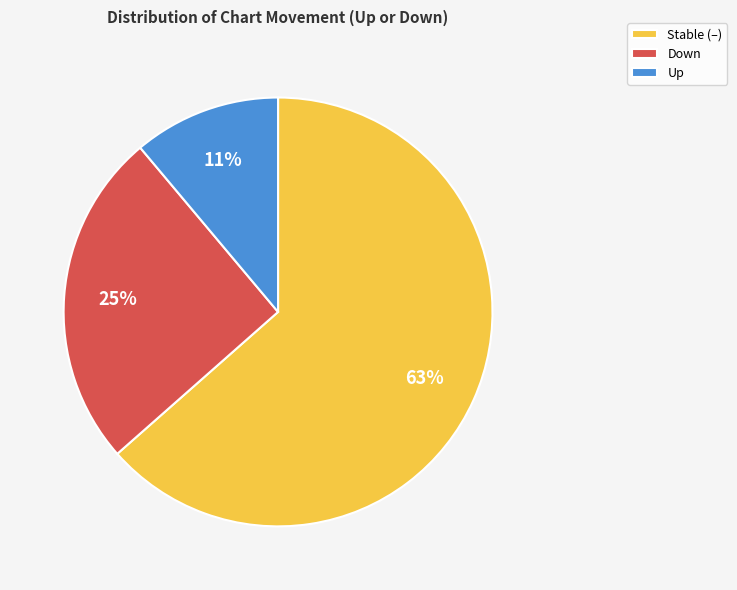

What is the largest slice in the pie chart?

Stable (–)